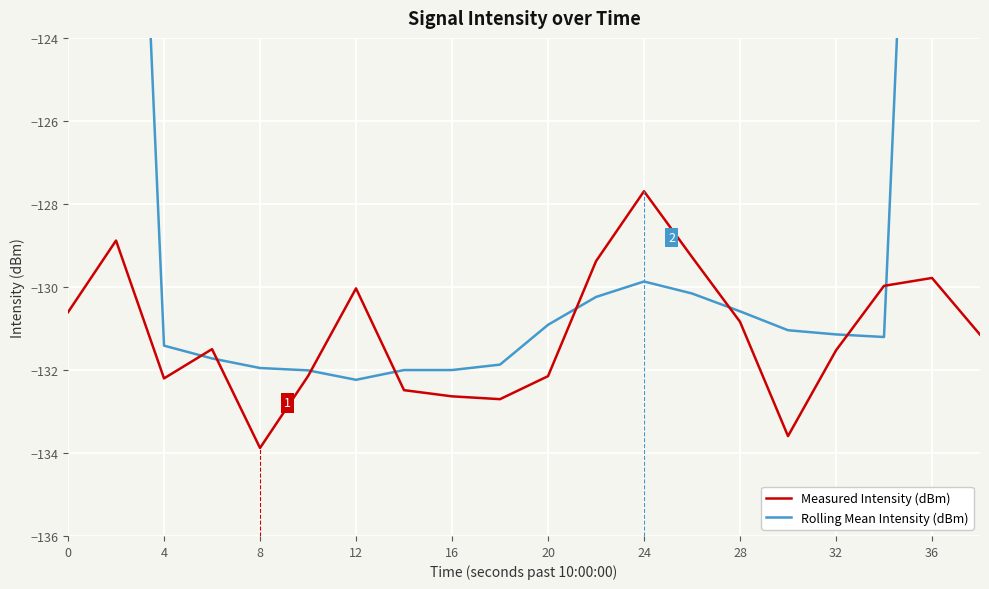

The Measured Intensity (dBm) series shows -132.1 at 20. True or false?

True